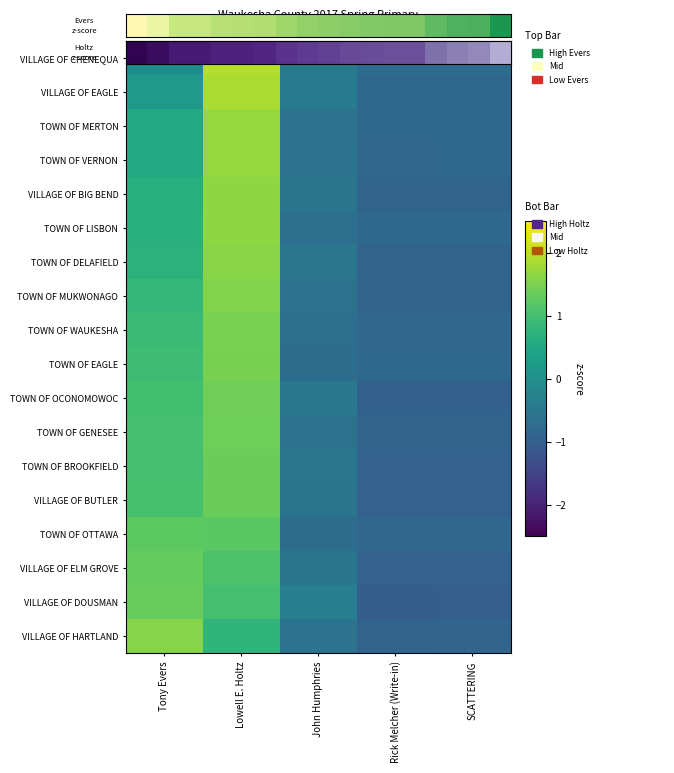

The VILLAGE OF BIG BEND series shows 1.6 at Lowell E. Holtz. True or false?

True